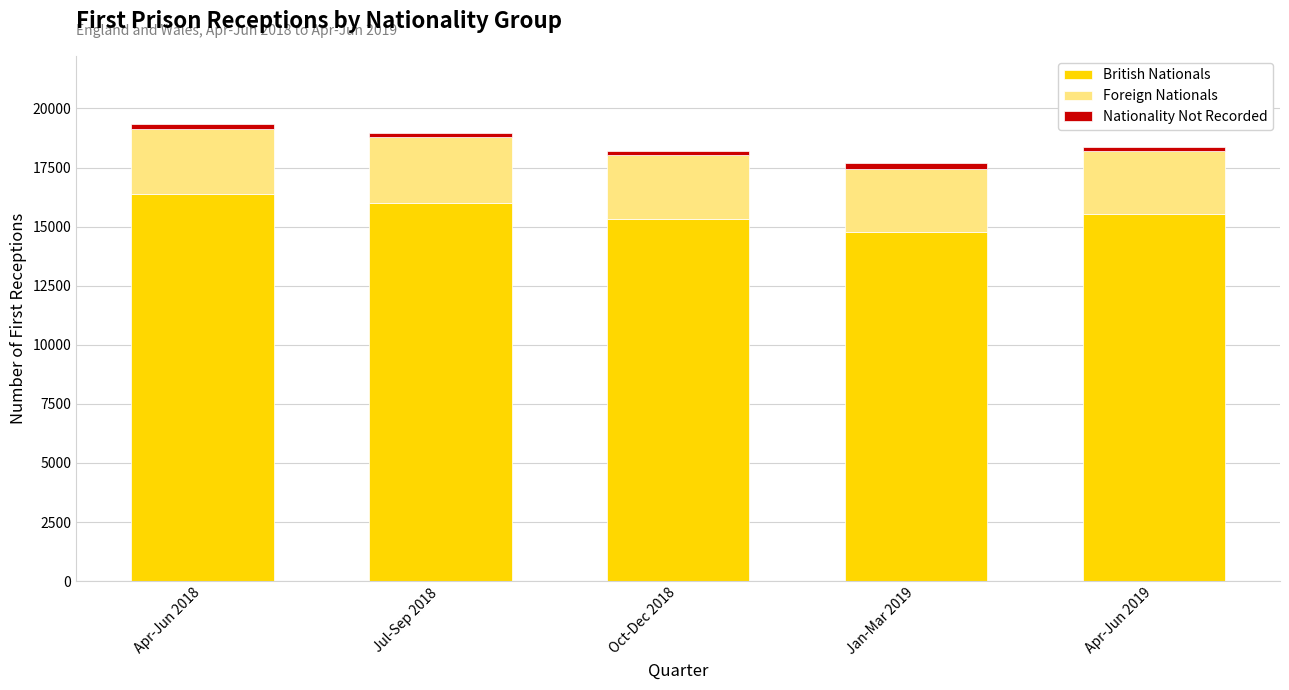

Which category has the lowest value in the British Nationals series?

Jan-Mar 2019